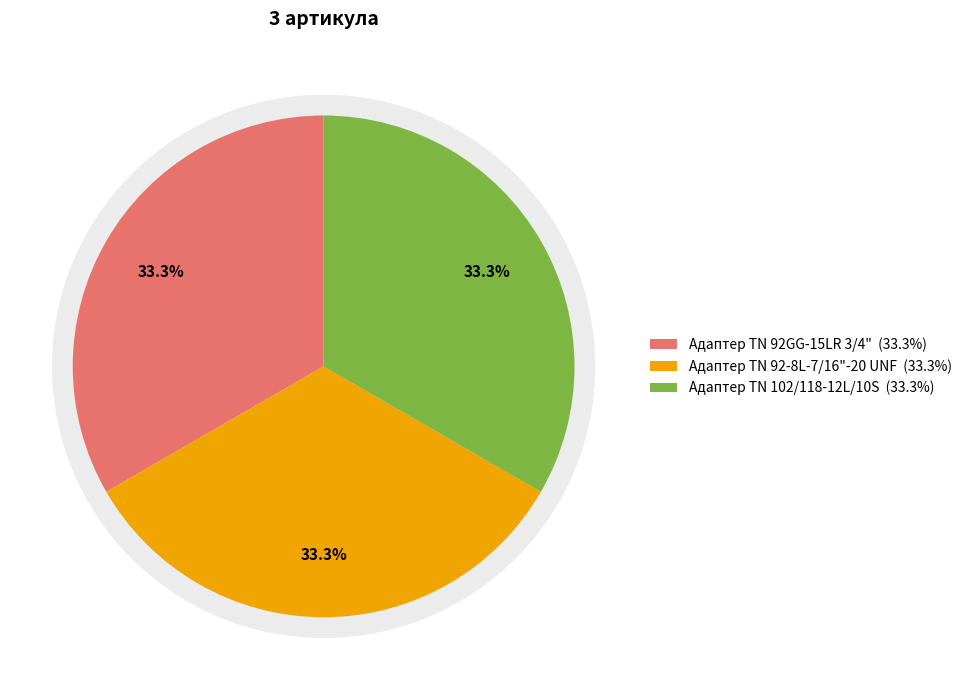

Is the sum of Адаптер ТN 102/118-12L/10S and Адаптер TN 92GG-15LR 3/4" greater than half?

Yes